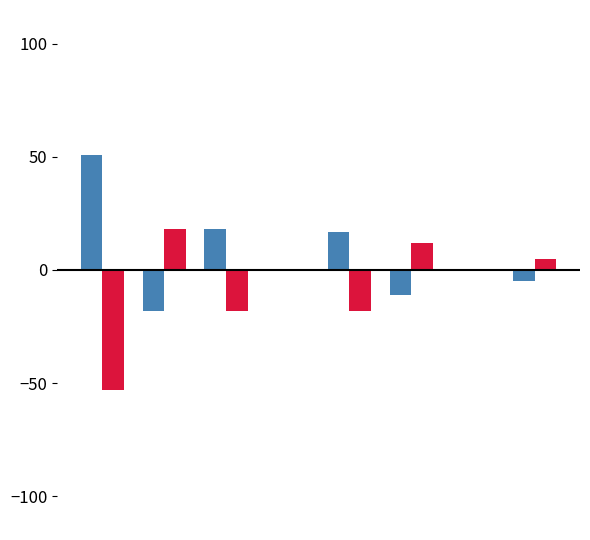

What is the maximum value shown in the chart?

51